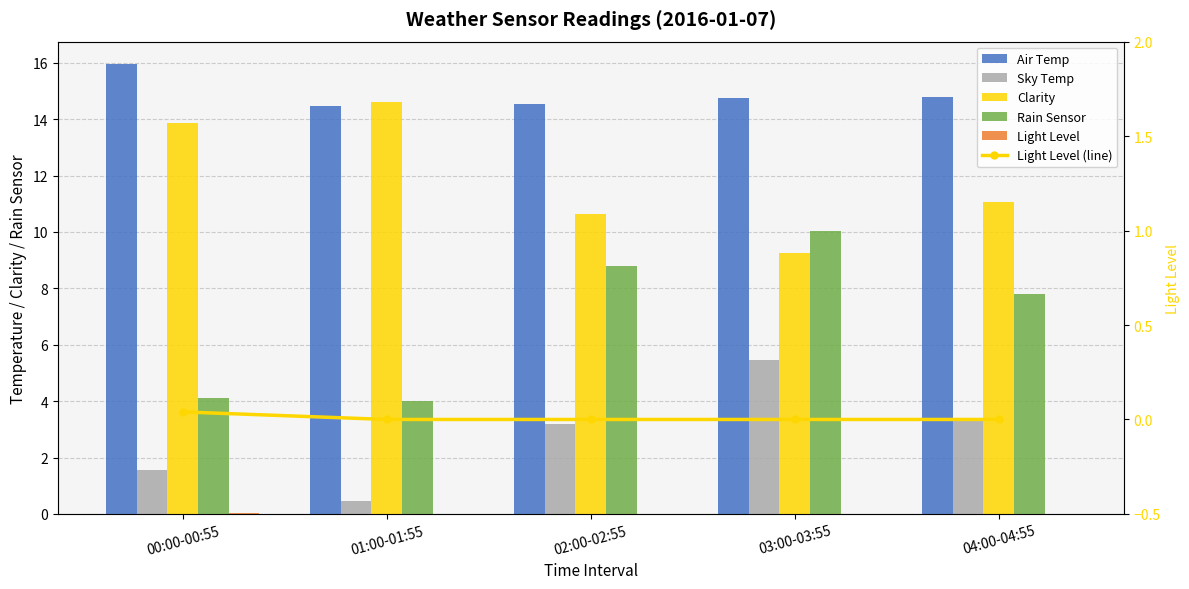

Which category has the lowest value in the Rain Sensor series?

01:00-01:55